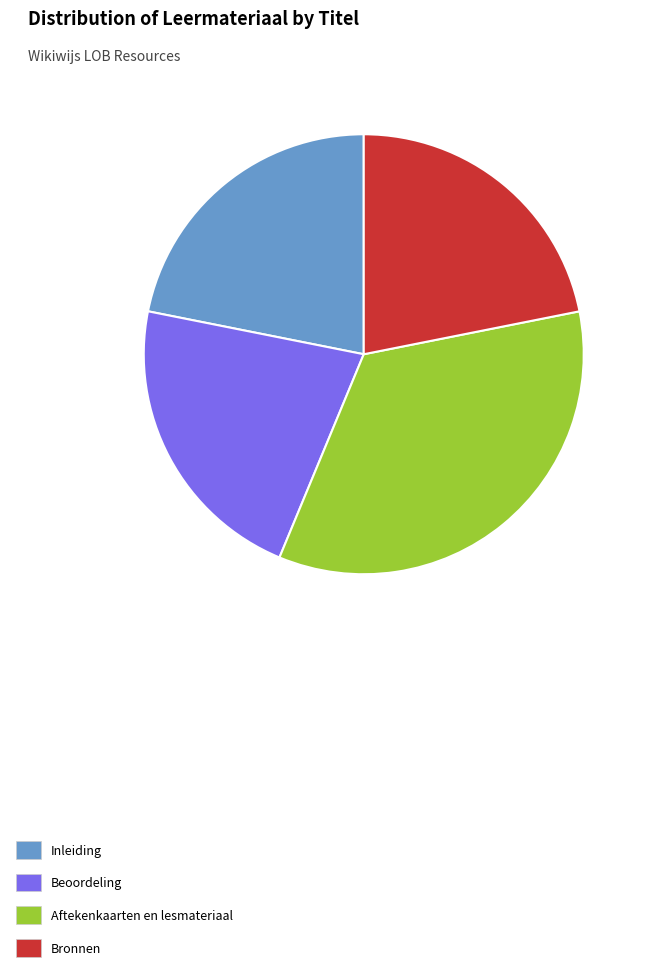

Does any single category account for the majority?

No